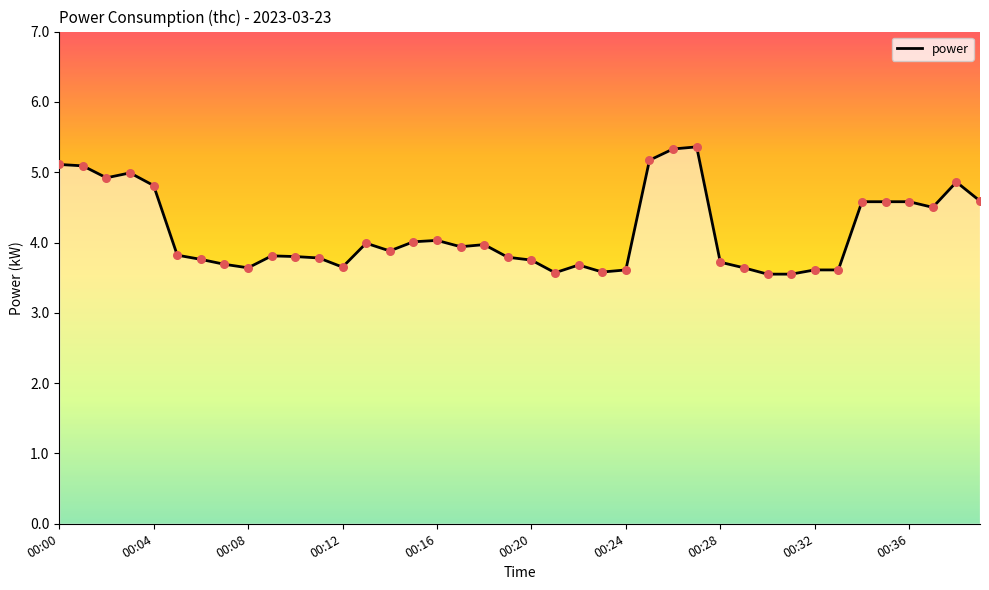

What is the difference between the maximum and minimum values?

1.8